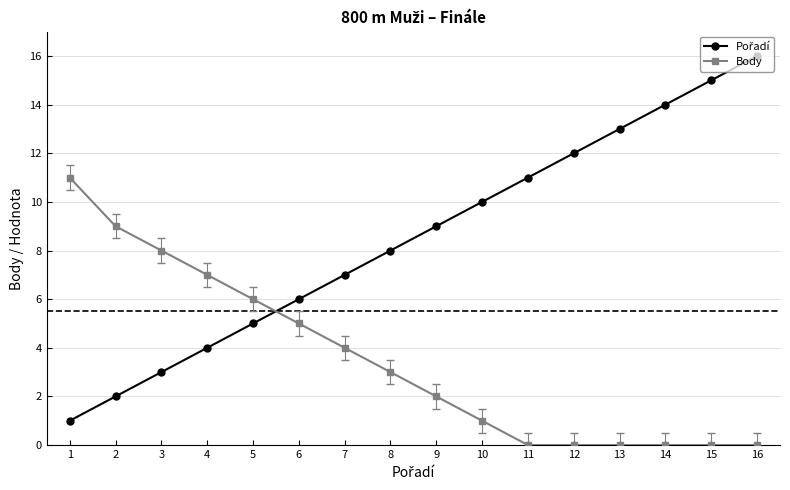

True or false: Body has a value of 3 at 8.

True